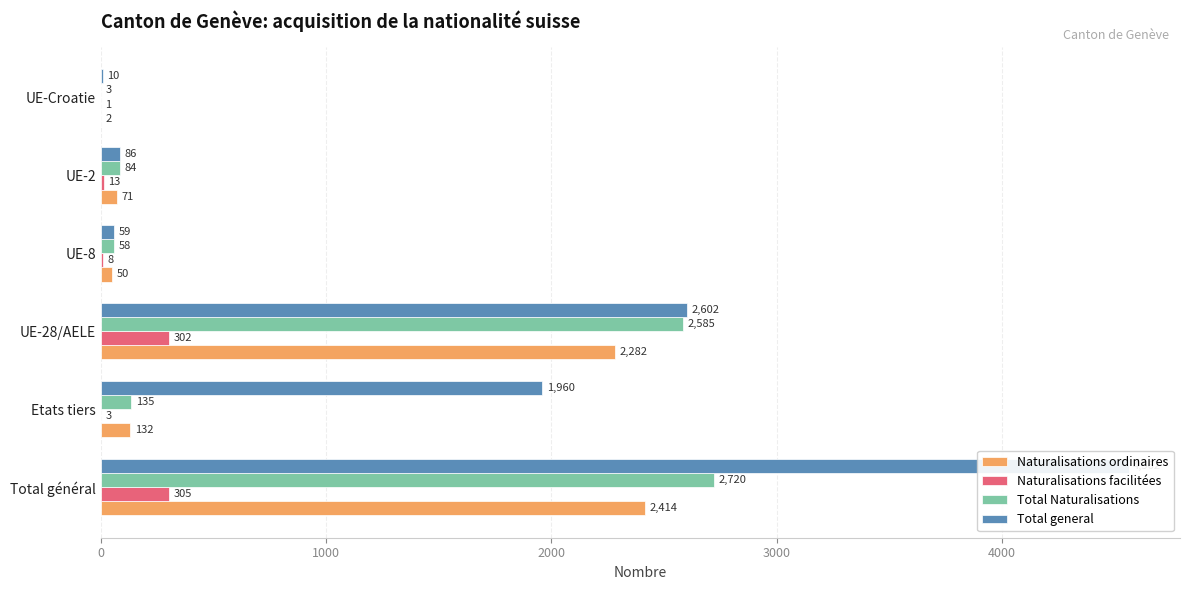

Which series has the largest range (max minus min)?

Total general